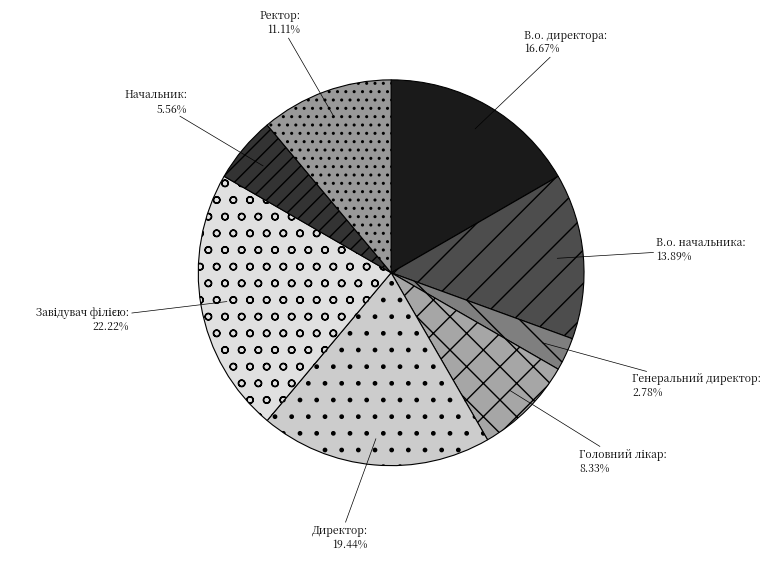

Is there any slice that represents more than half of the pie?

No